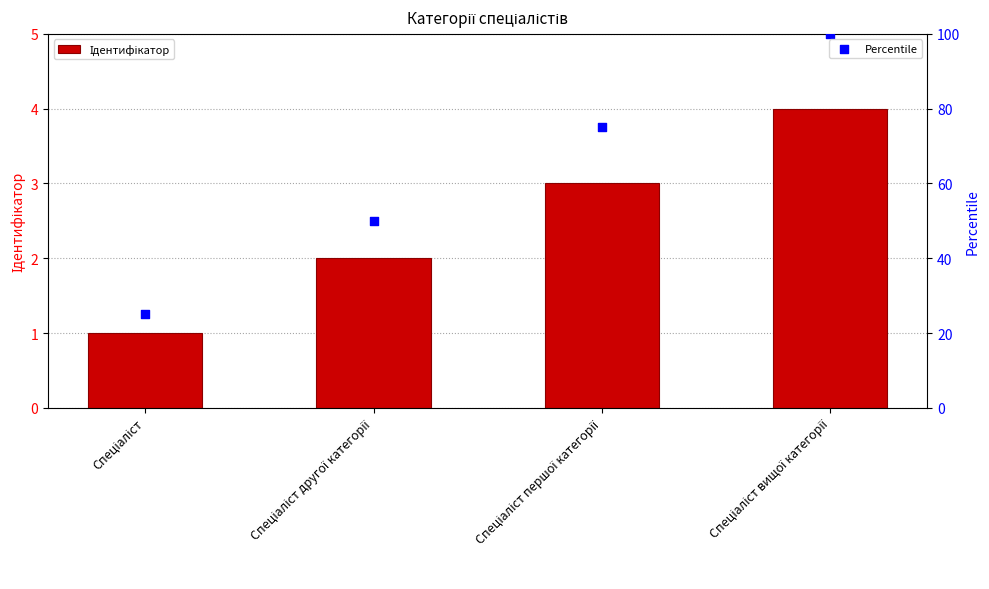

Is the value of Percentile at Спеціаліст greater than the value of Ідентифікатор at Спеціаліст другої категорії?

Yes